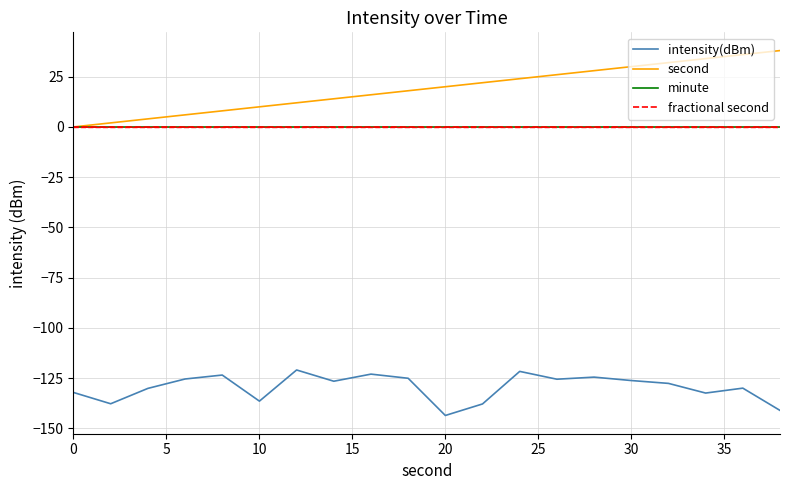

Does the chart display data point markers on the line(s)?

No